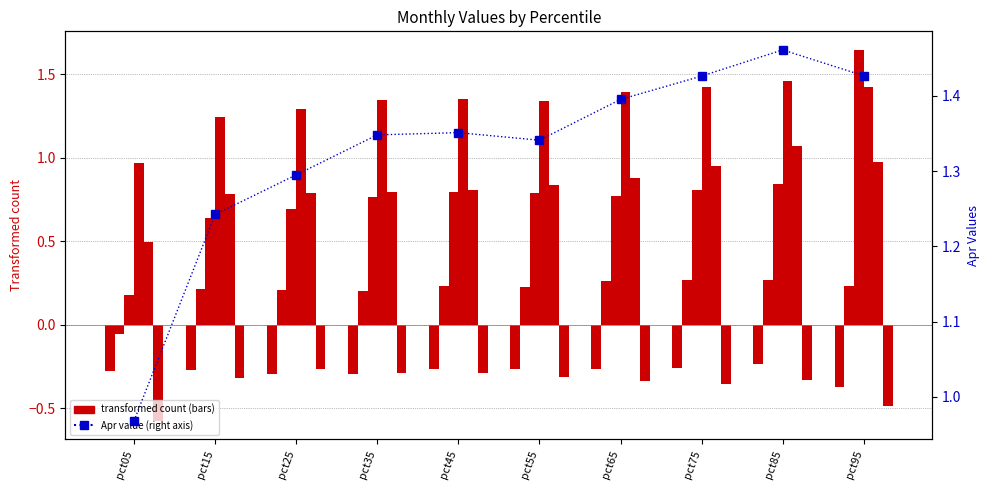

At which category is the sum across all series the highest?

pct95